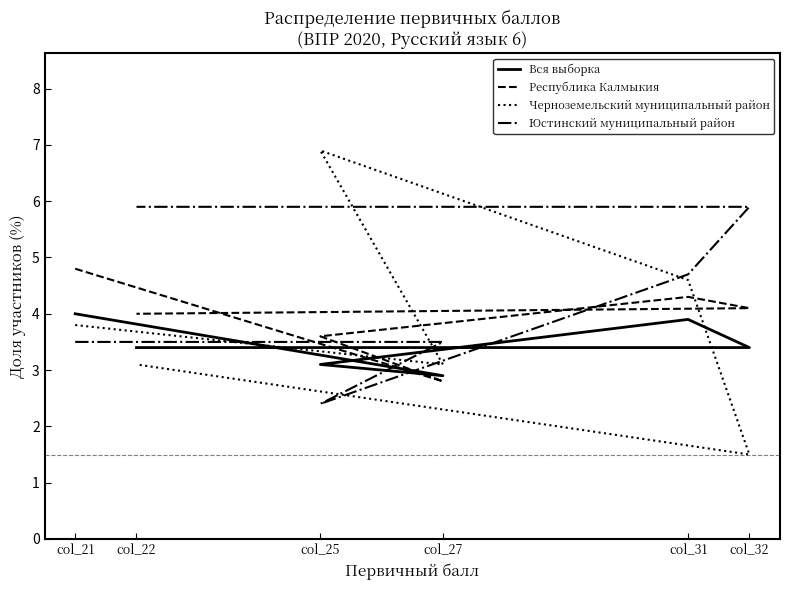

What is the spread (max minus min) of values at col_27?

0.7